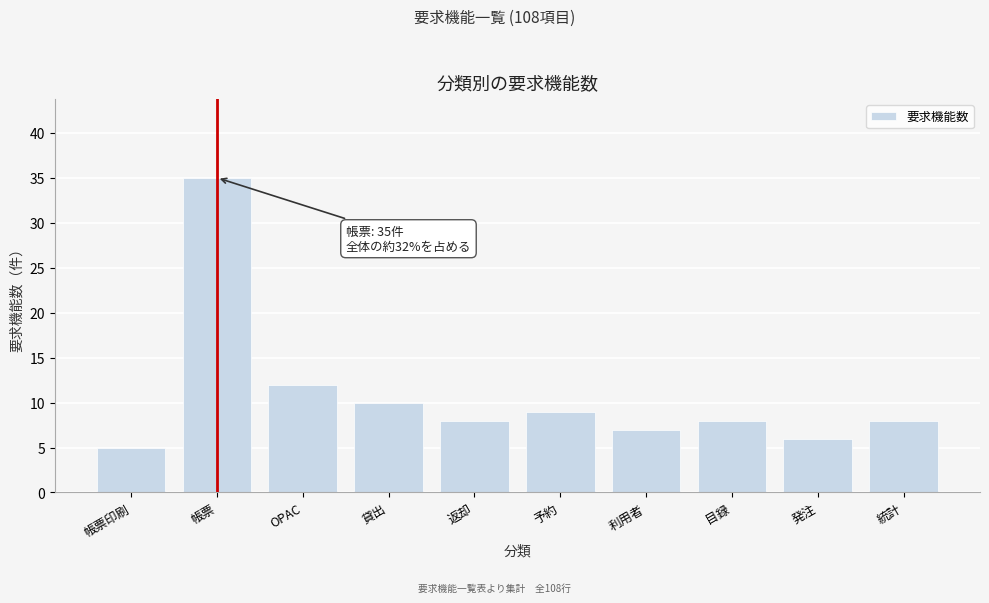

Reading left to right, extract all data points from this chart.

5	35	12	10	8	9	7	8	6	8